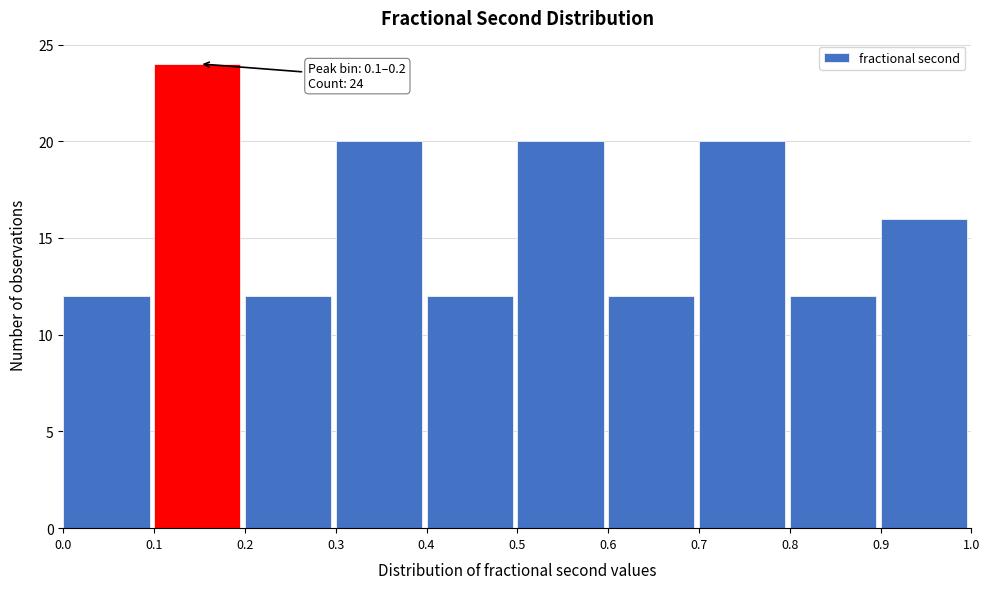

Over which range of the x-axis is the bar tallest?

0.1 to 0.2